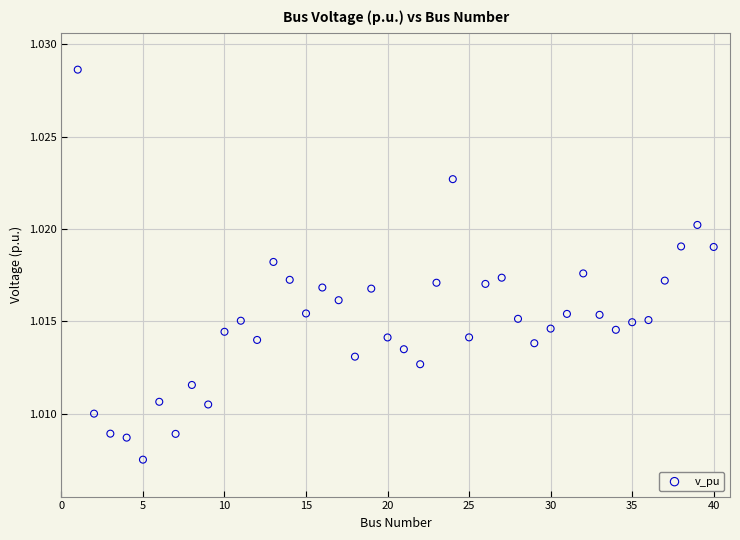

What is the range of X values (max minus min)?

39.0